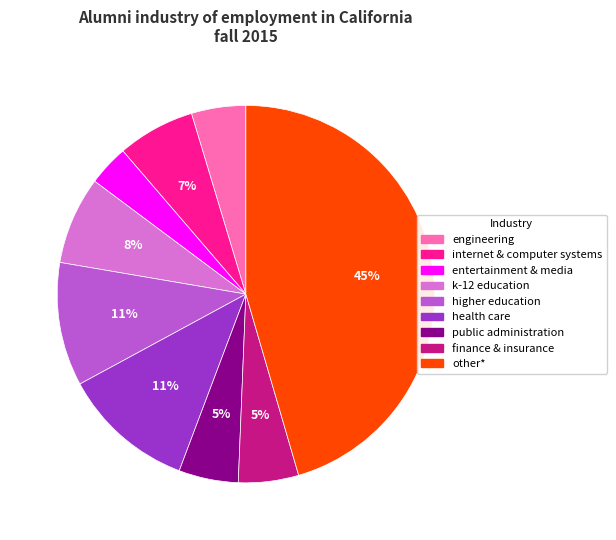

The higher education slice represents 11% of the pie. True or false?

True